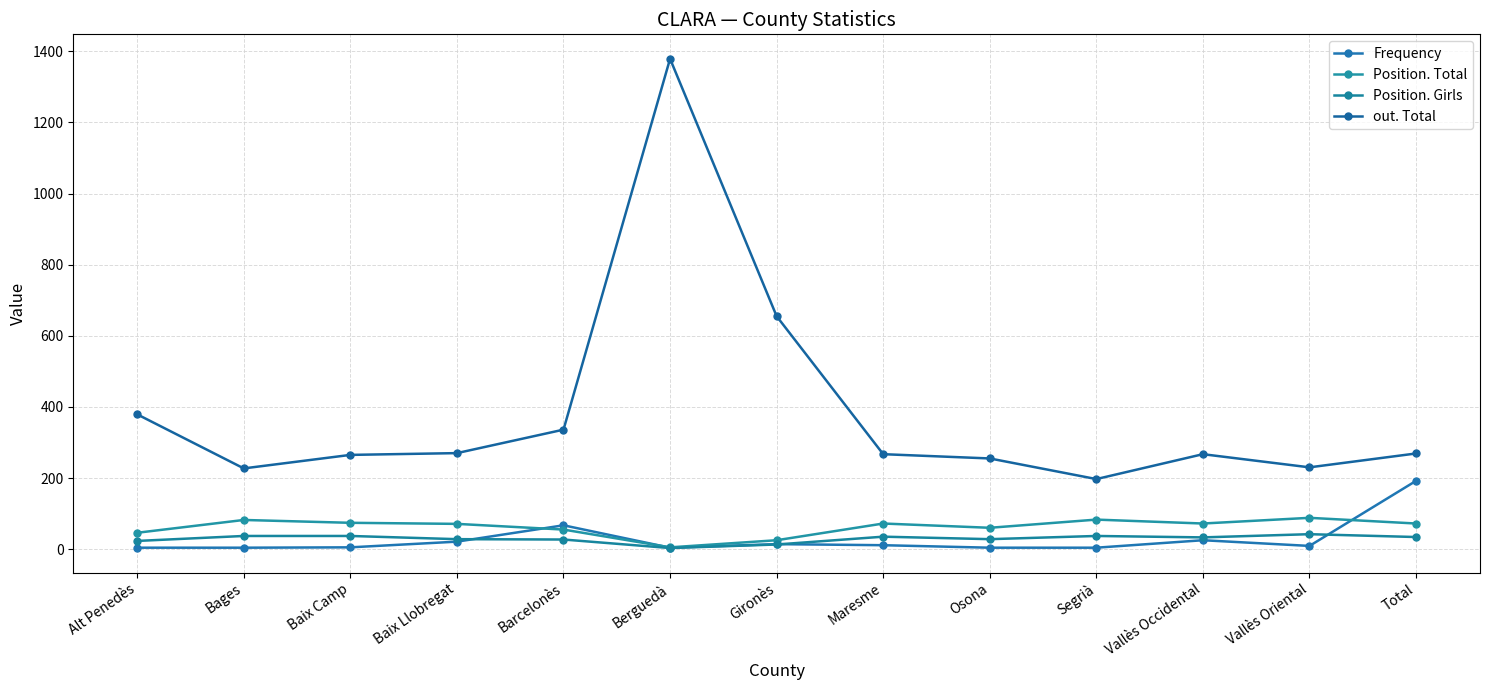

Count the number of data series in this chart.

4